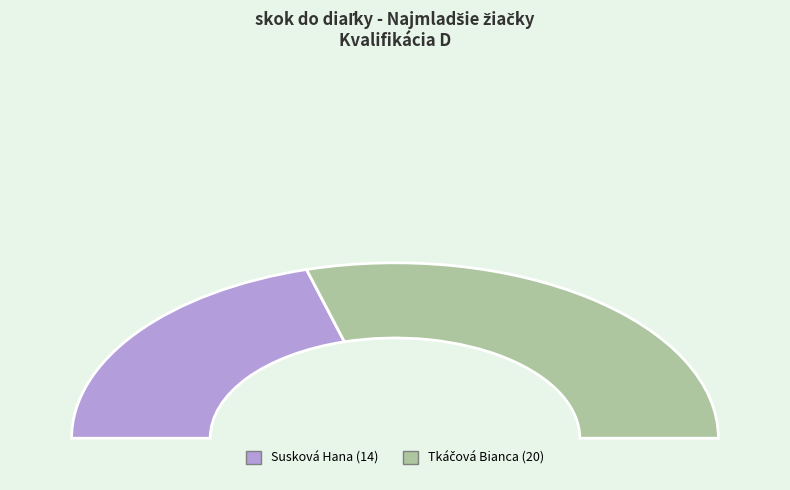

What percentage is NOT represented by Susková Hana?

58.8%